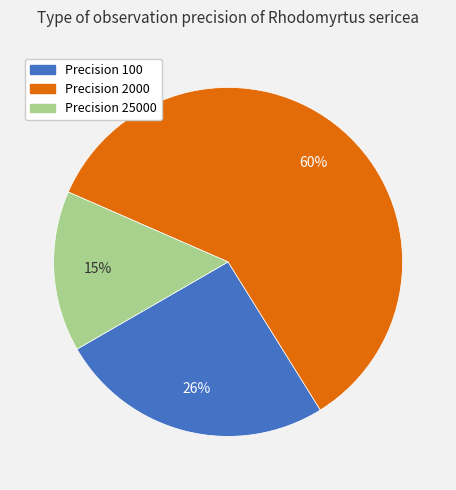

Is there a majority slice in this chart?

Yes